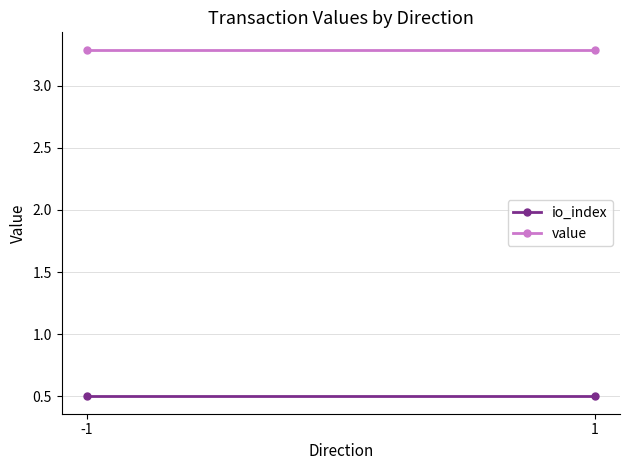

At which label is value closest to 3?

-1